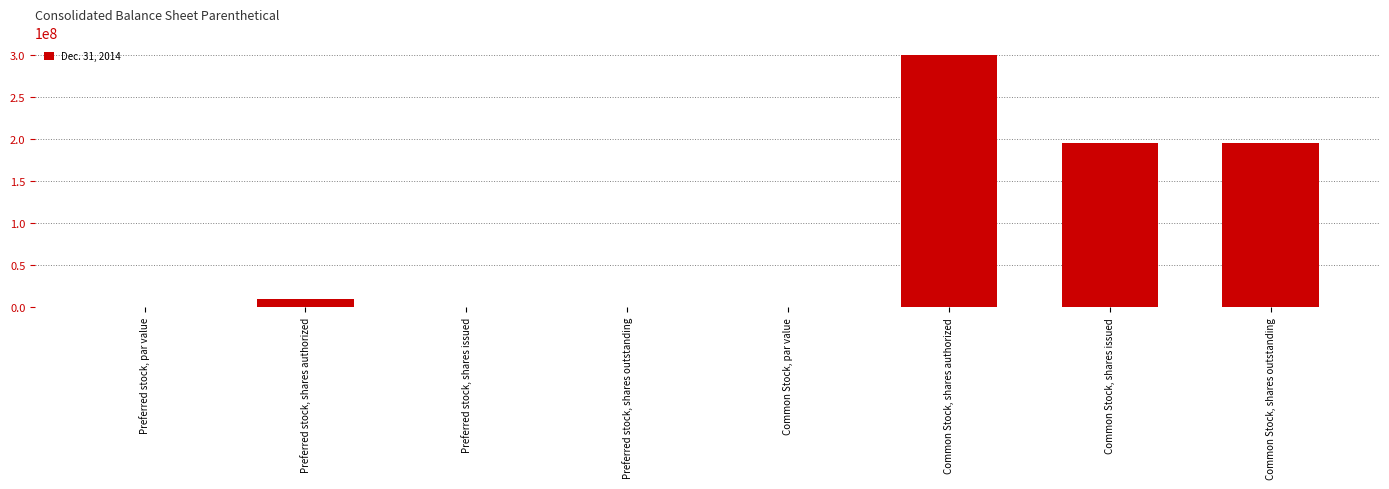

What value does the data have at Common Stock, shares authorized?

300000000.0